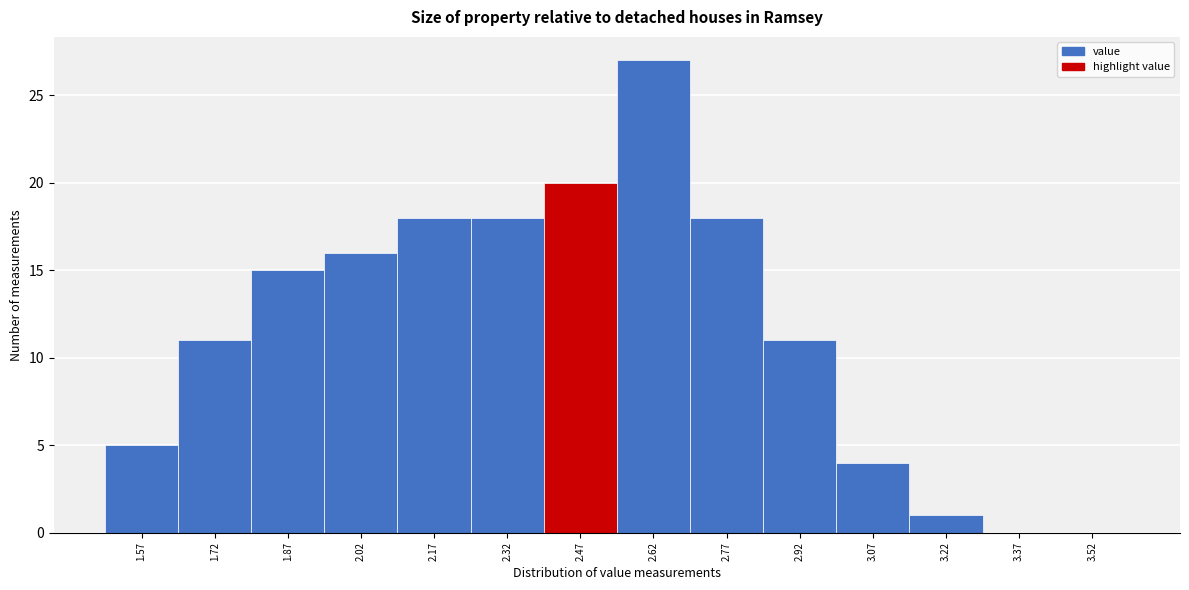

Reading left to right, transcribe this chart: for each bar, give the range it covers on the x-axis and its height. Neither the bar edges nor the heights are printed on the chart, so give them approximately, as read against the axes.

1.50 to 1.65: 5
1.65 to 1.80: 11
1.80 to 1.95: 15
1.95 to 2.10: 16
2.10 to 2.25: 18
2.25 to 2.40: 18
2.40 to 2.55: 20
2.55 to 2.70: 27
2.70 to 2.85: 18
2.85 to 3.00: 11
3.00 to 3.15: 4
3.15 to 3.30: 1
3.30 to 3.45: 0
3.45 to 3.60: 0